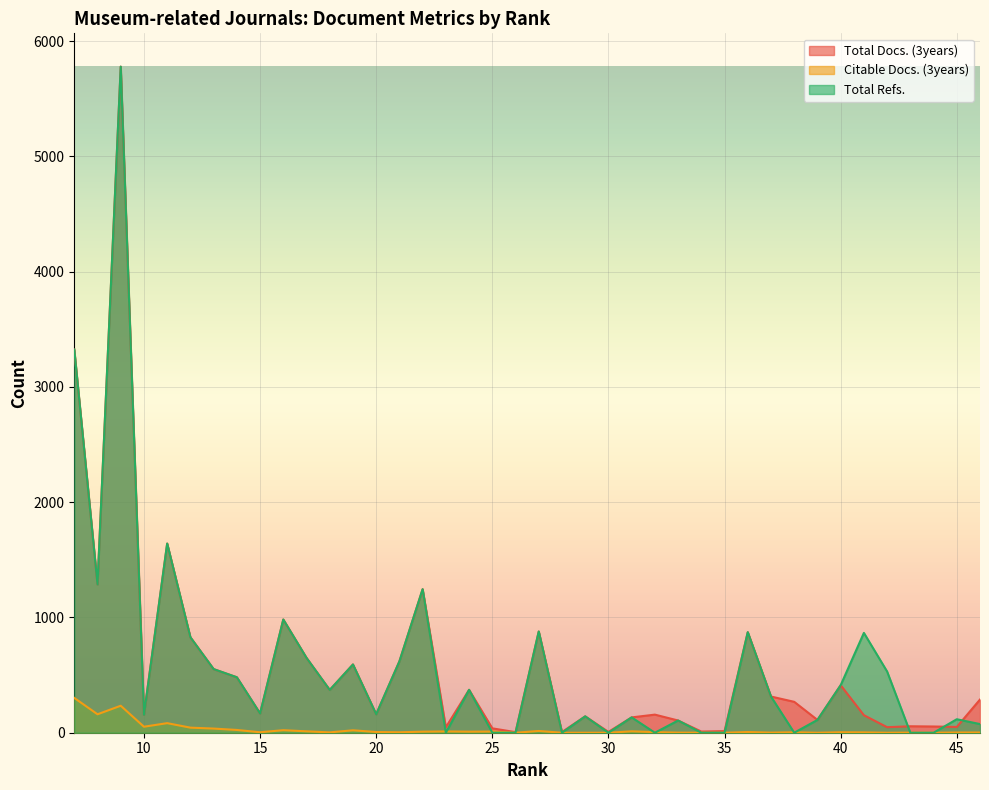

How many categories are shown in the chart?

40